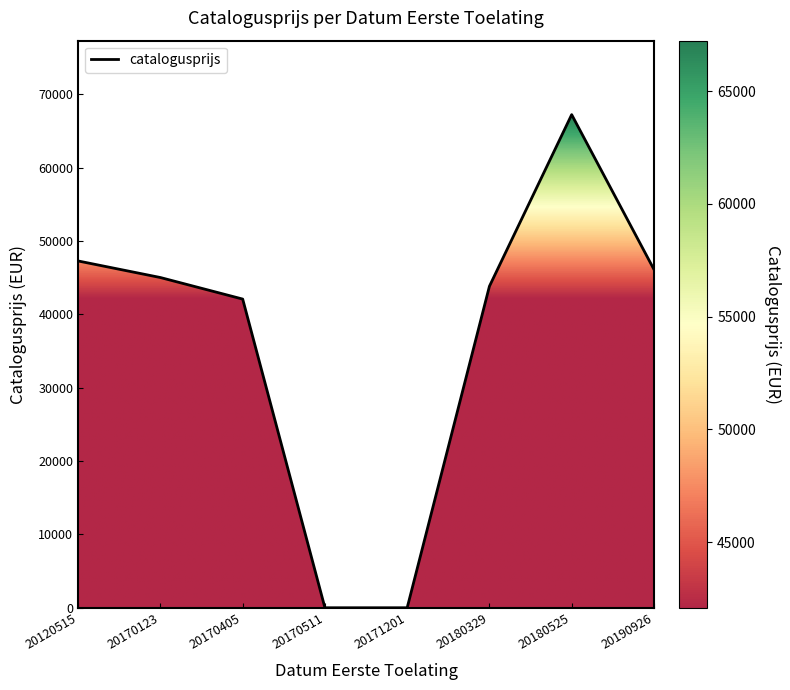

True or false: there are more than 2 points higher than both neighbors.

False